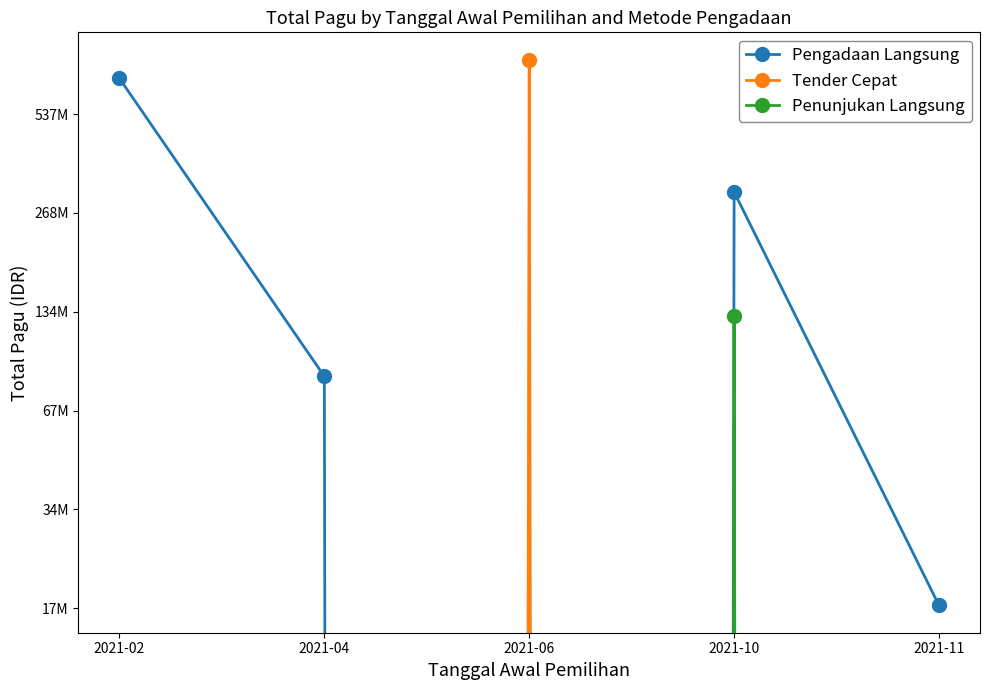

How many intersections are there between Pengadaan Langsung and Tender Cepat?

2